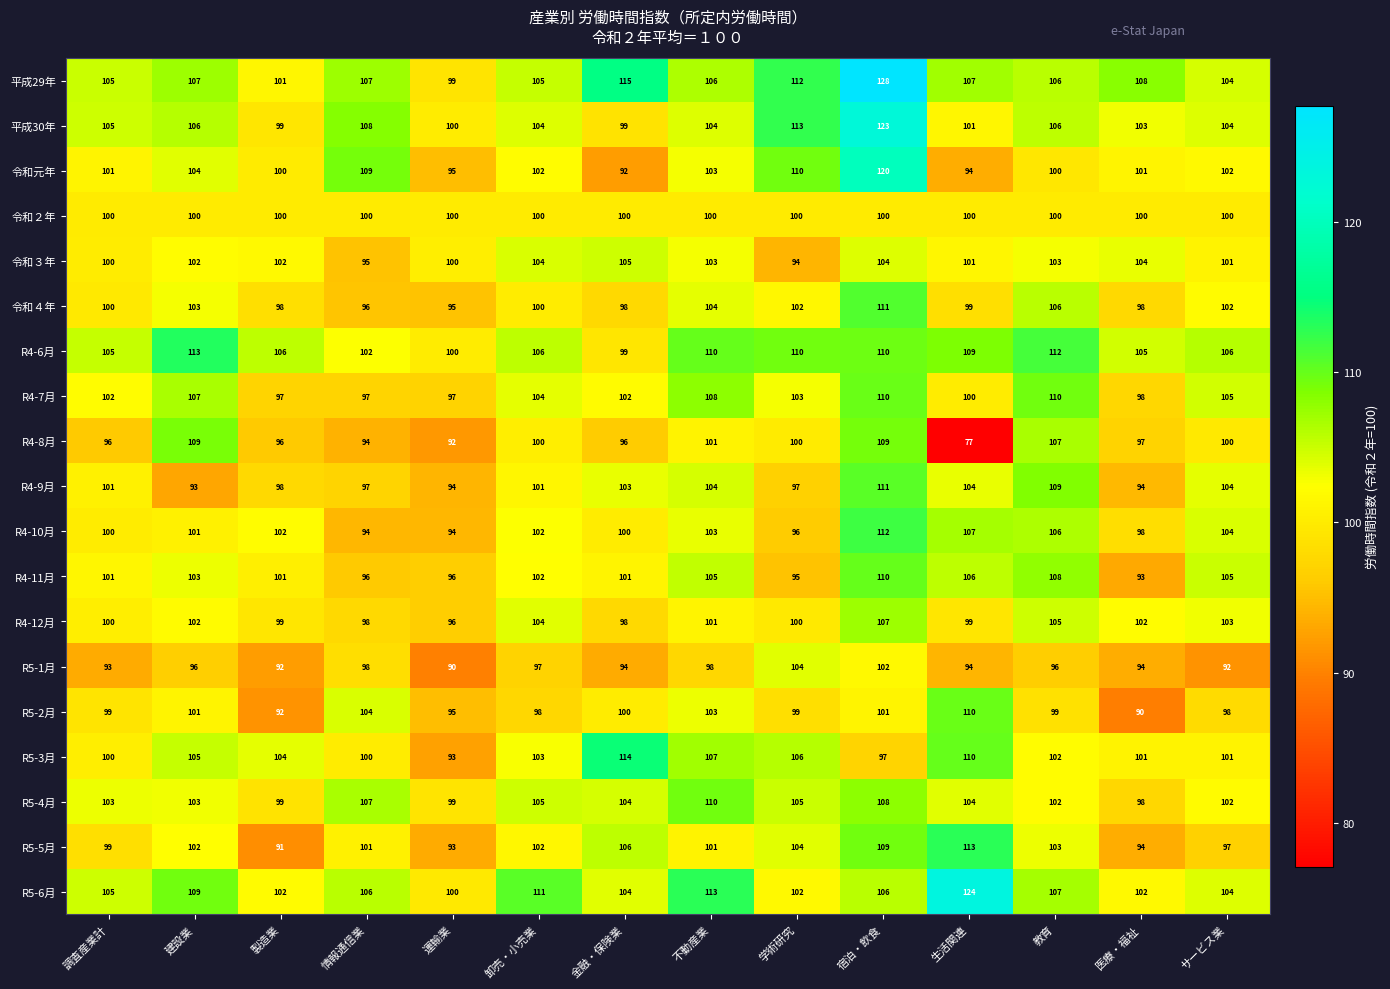

At which category does the chart reach its minimum across all series?

生活関連